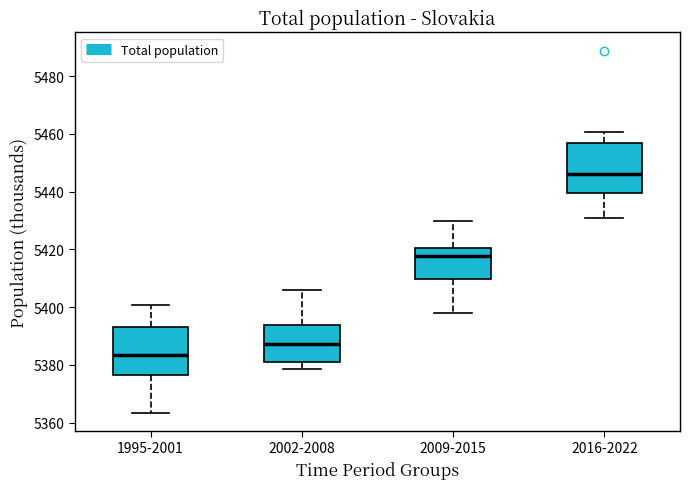

Where does the upper whisker of the box for 2002-2008 end on the y-axis? The values are not printed on the chart, so give them approximately, as read against the axis.

5406